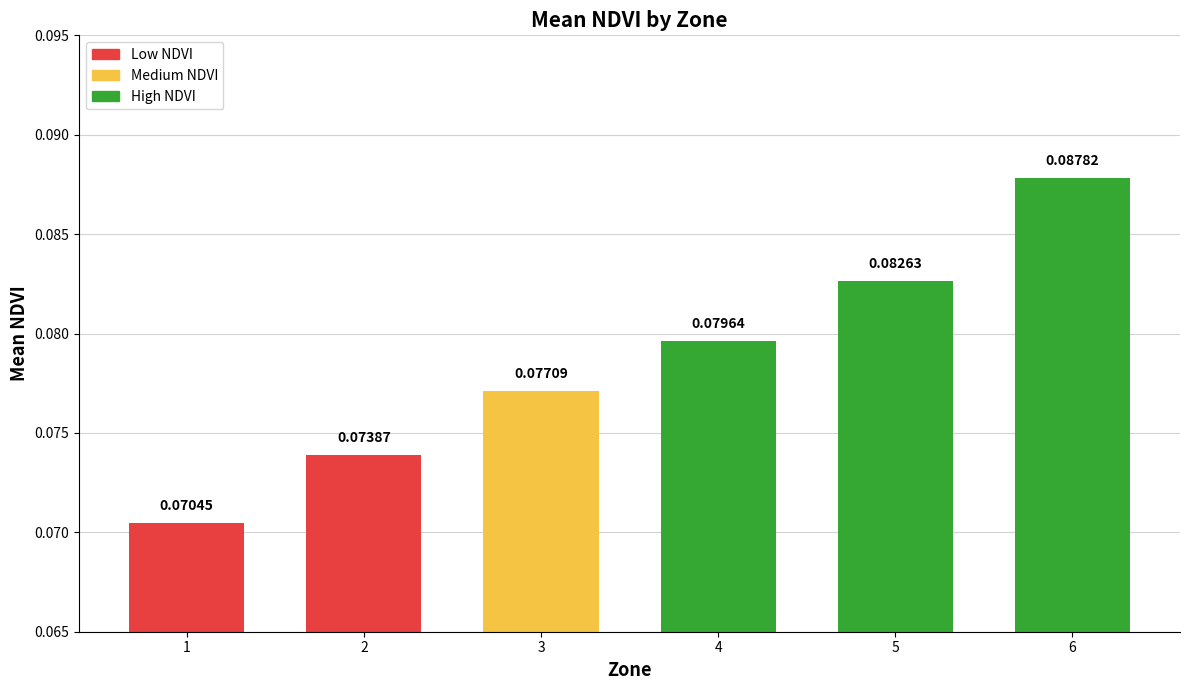

At which category does the chart reach its minimum across all series?

1